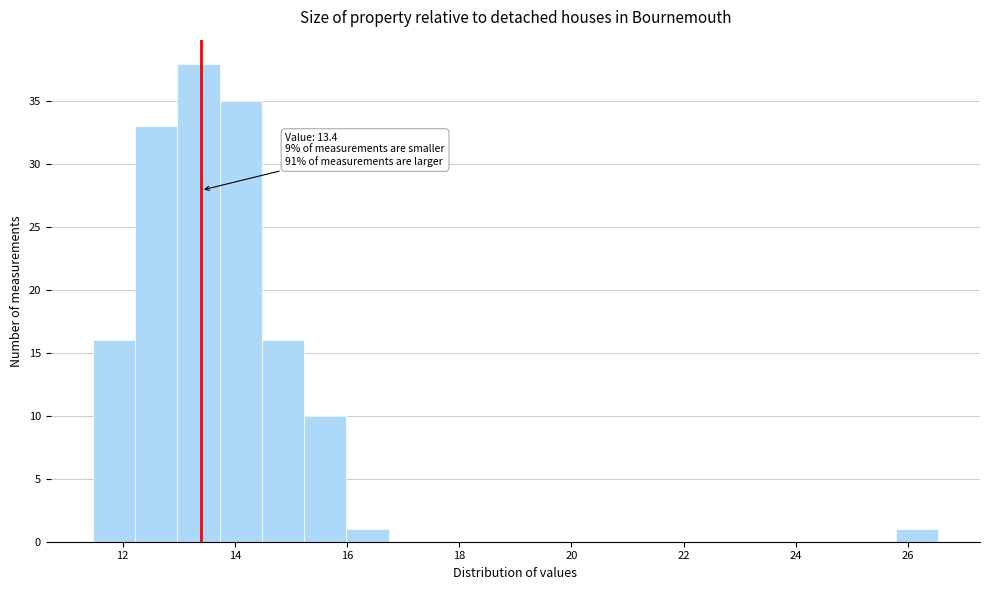

Read against the x-axis, roughly where is the centre of the tallest bar?

13.4